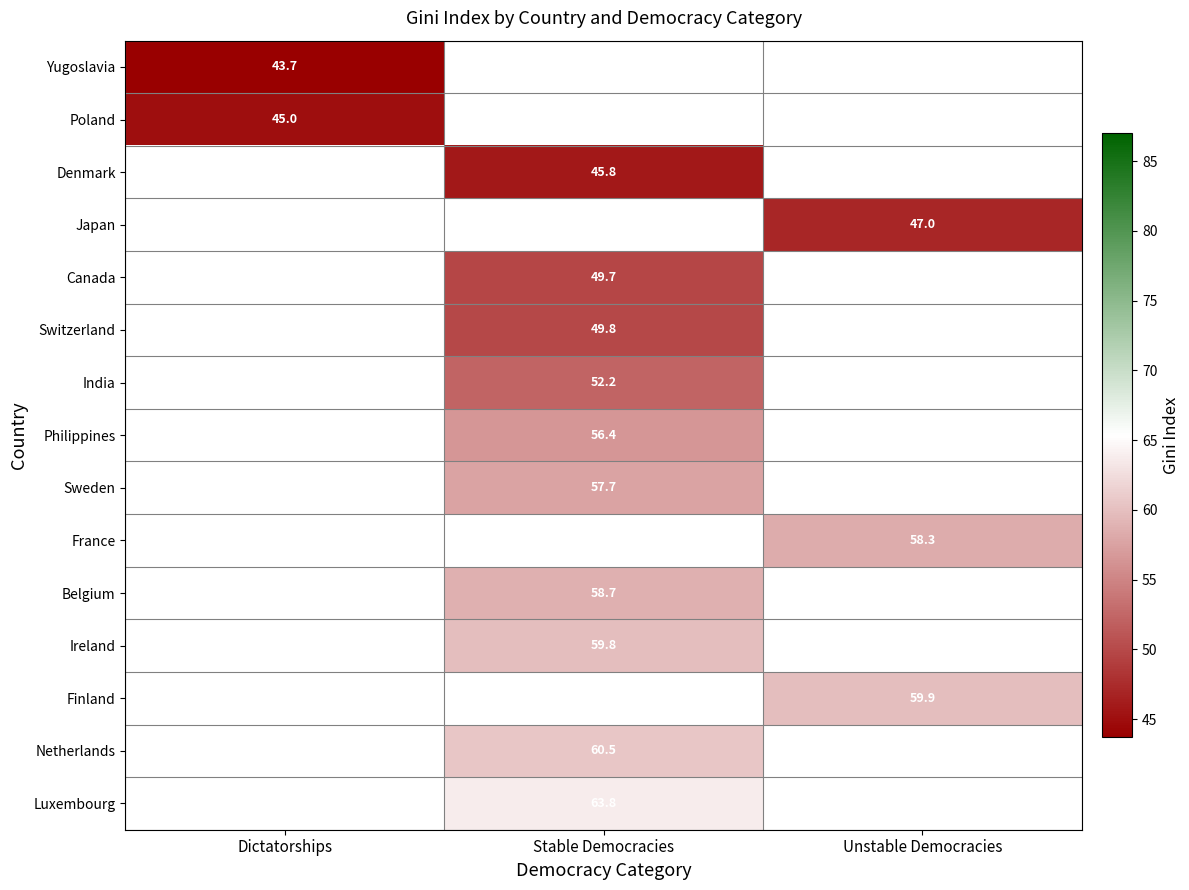

Is the value of Finland at Unstable Democracies greater than the value of Ireland at Stable Democracies?

Yes